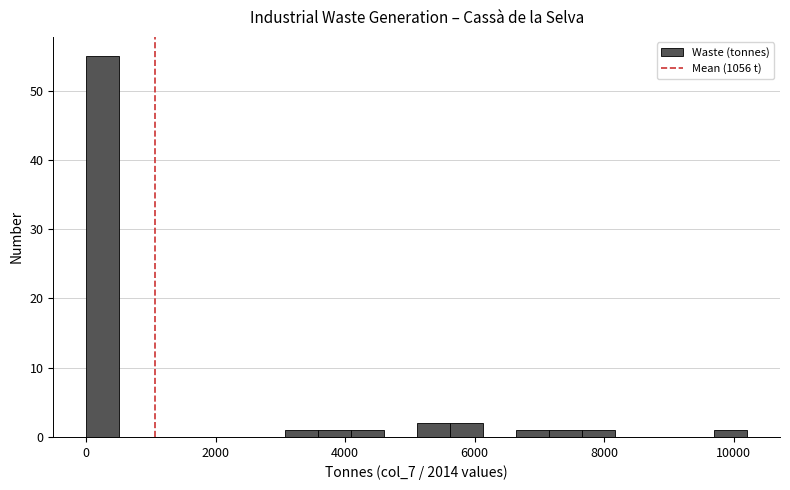

Around what value on the x-axis is the tallest bar? Give the approximate position of its centre, as read against the axis.

200